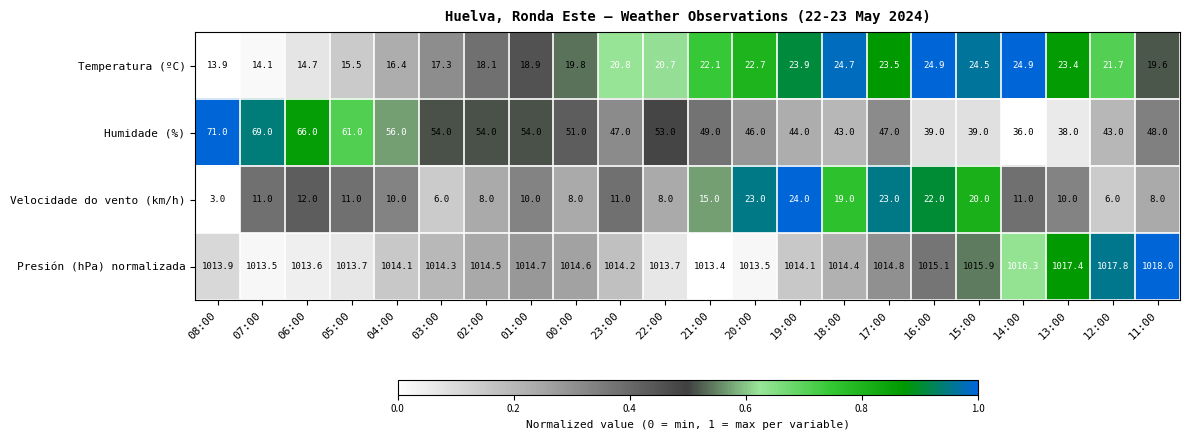

Which series has the largest total across all categories?

Presión (hPa) normalizada